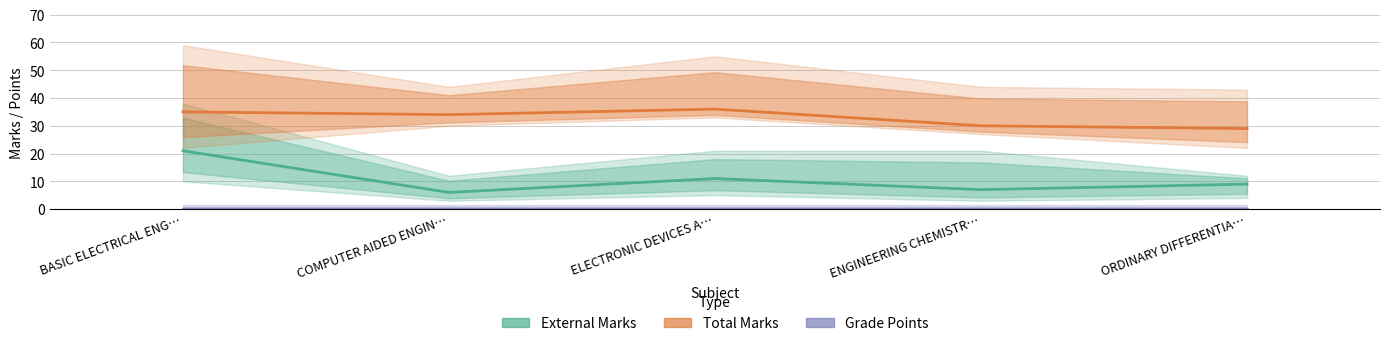

True or false: Total Marks and External Marks cross at least once.

False